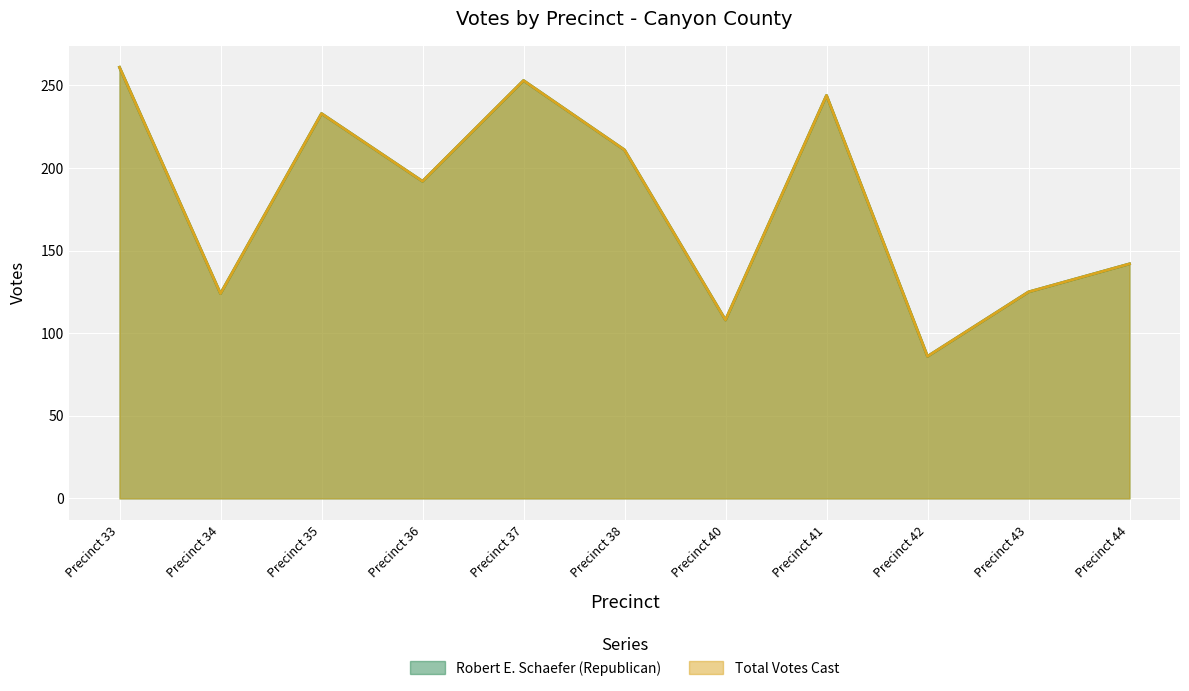

What is the difference between the maximum and minimum values in the Total Votes Cast series?

175